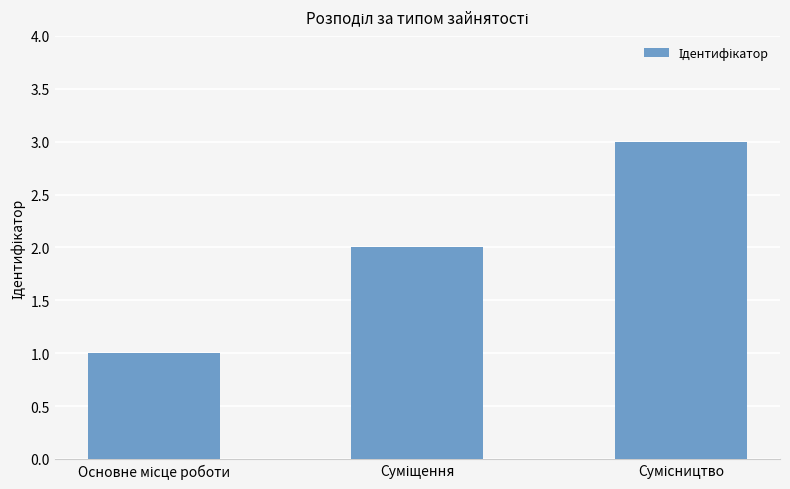

What is the maximum value shown in the chart?

3